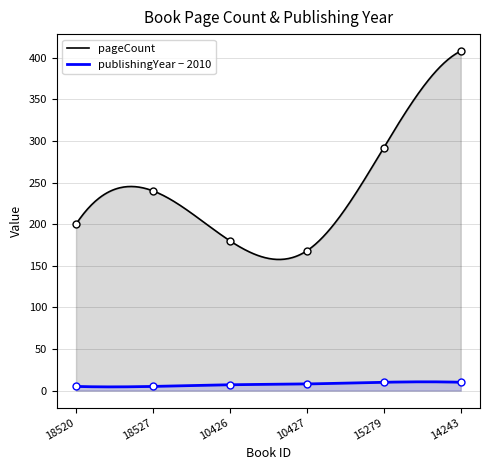

Reading right to left, list all the values displayed in this chart.

pageCount: 14243=408	15279=292	10427=168	10426=180	18527=240	18520=200
publishingYear: 14243=10	15279=10	10427=8	10426=7	18527=5	18520=5